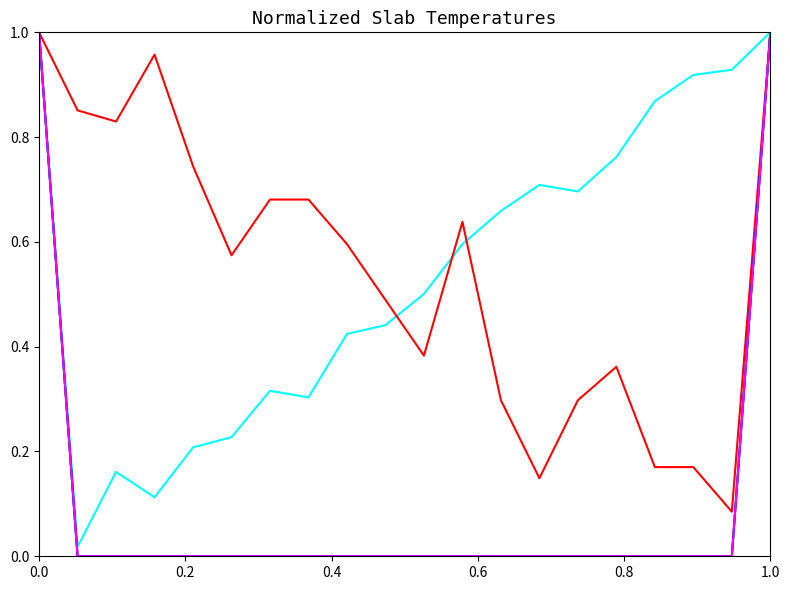

Is this an area chart (filled region under the line)?

No